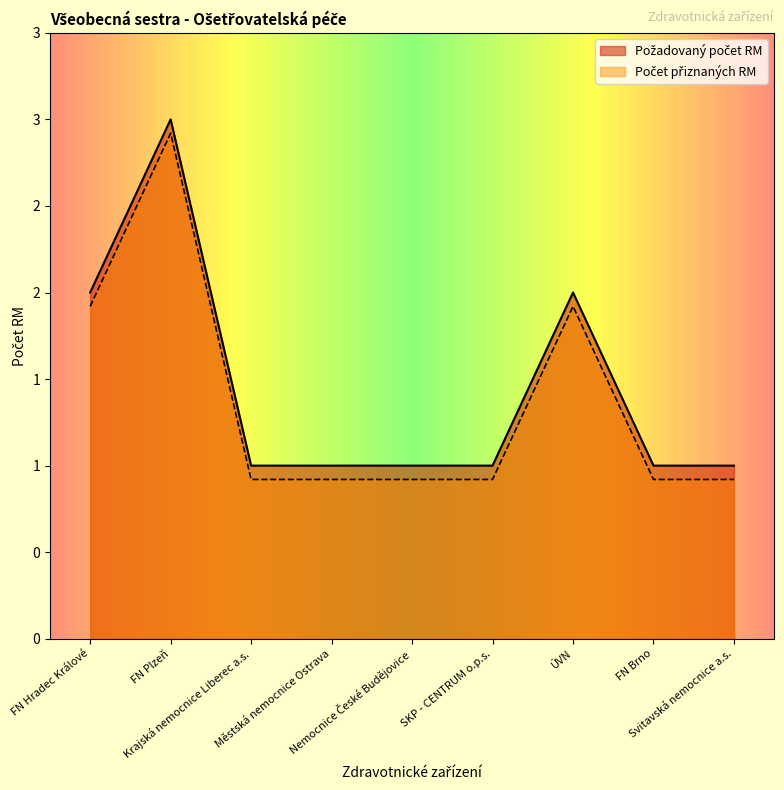

How many distinct data groups are displayed?

2